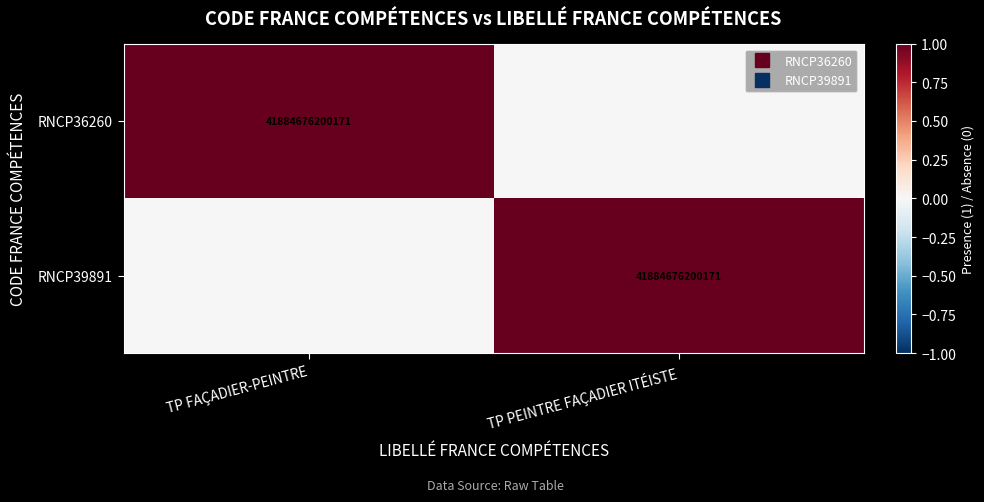

Where is RNCP39891 nearest to the value 0?

TP FAÇADIER-PEINTRE